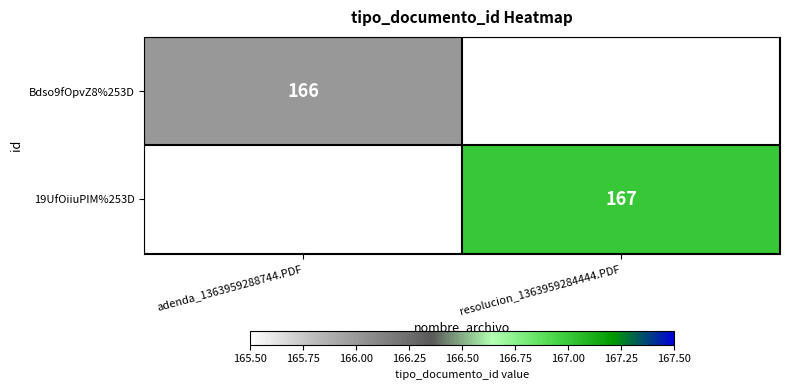

The value of Bdso9fOpvZ8%253D at adenda_1363959288744.PDF is 114. True or false?

False